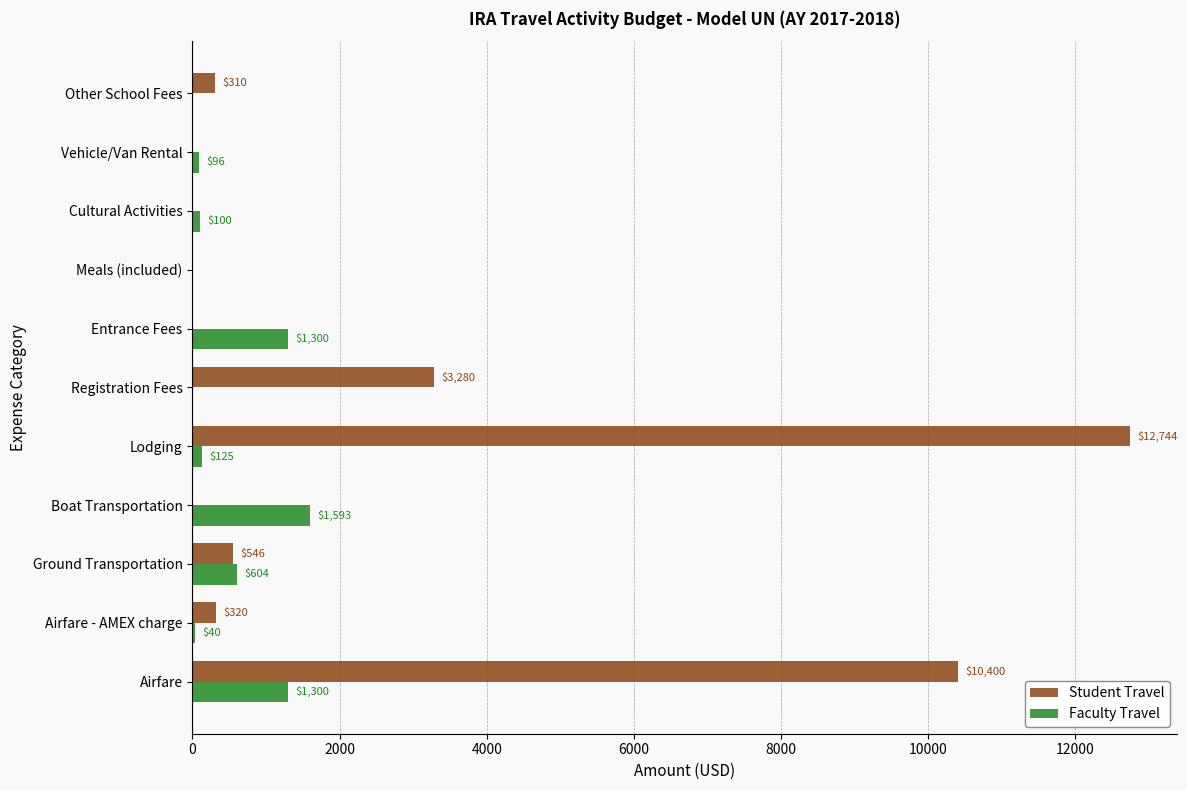

Is the value of Student Travel at Lodging greater than the value of Faculty Travel at Lodging?

Yes